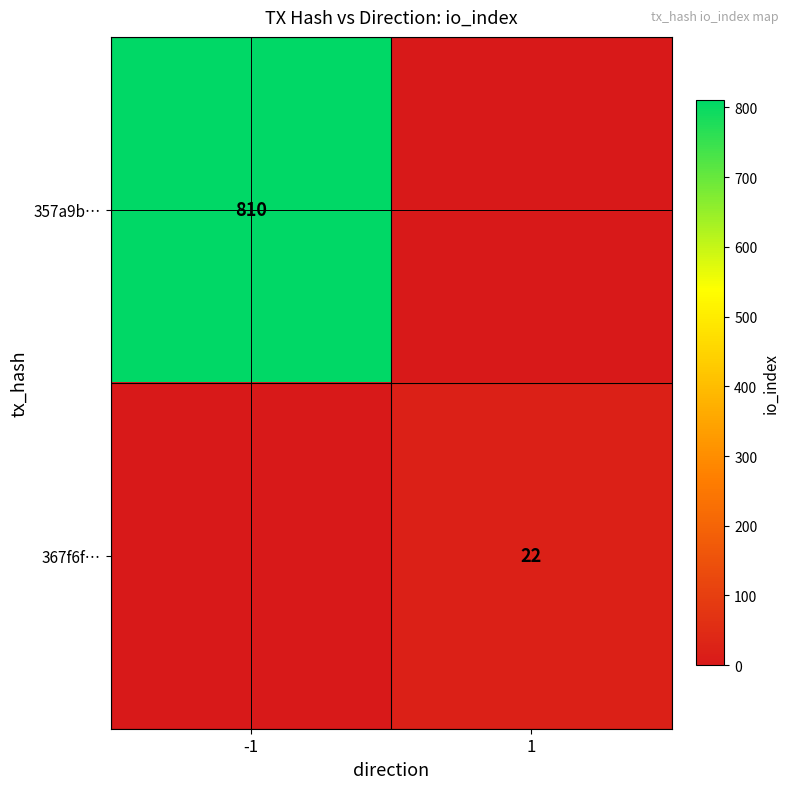

The 357a9b… series shows 1357 at -1. True or false?

False